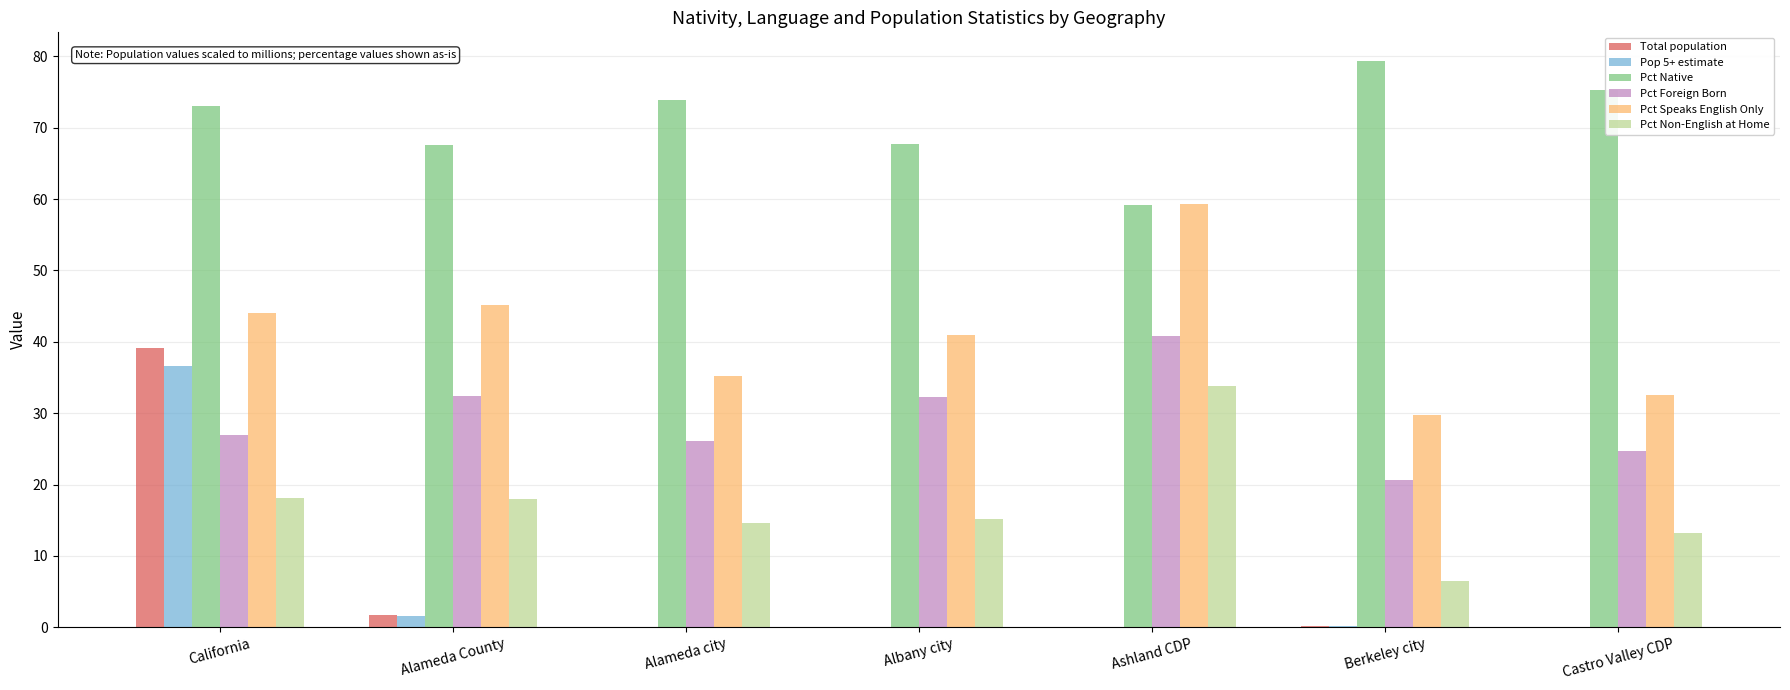

What is the total value across all series at California?

238.0